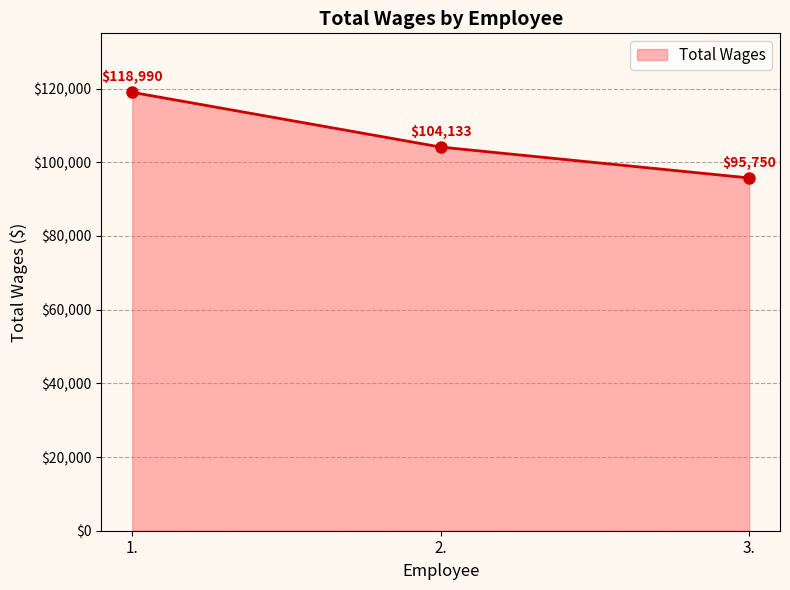

At which category does the chart reach its minimum across all series?

3.